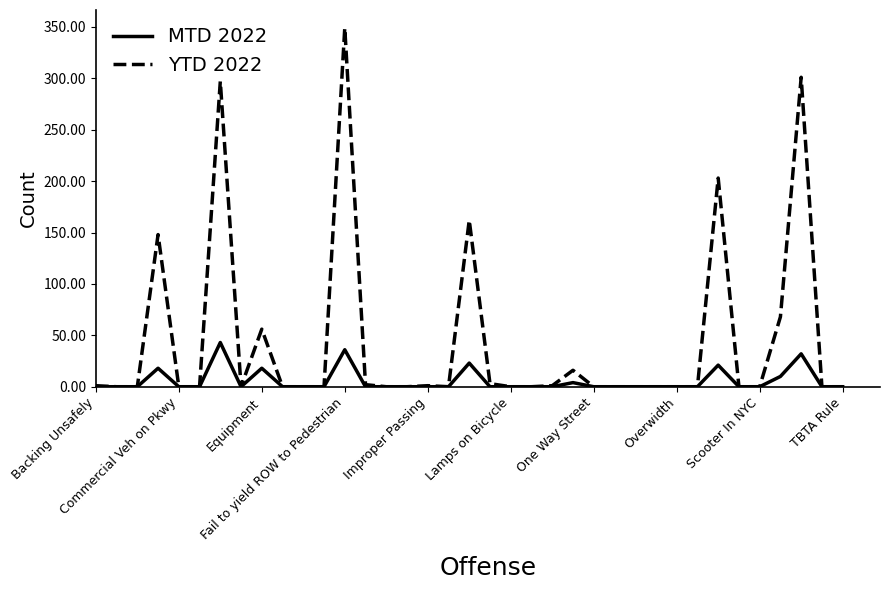

Which series has the largest total across all categories?

YTD 2022